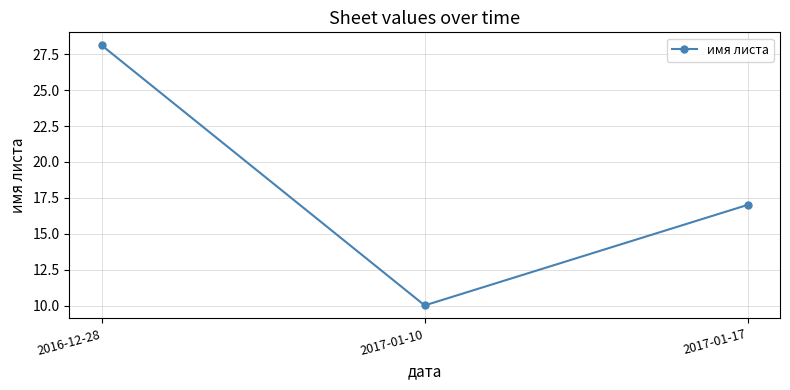

Which has a higher value, 2016-12-28 or 2017-01-17?

2016-12-28